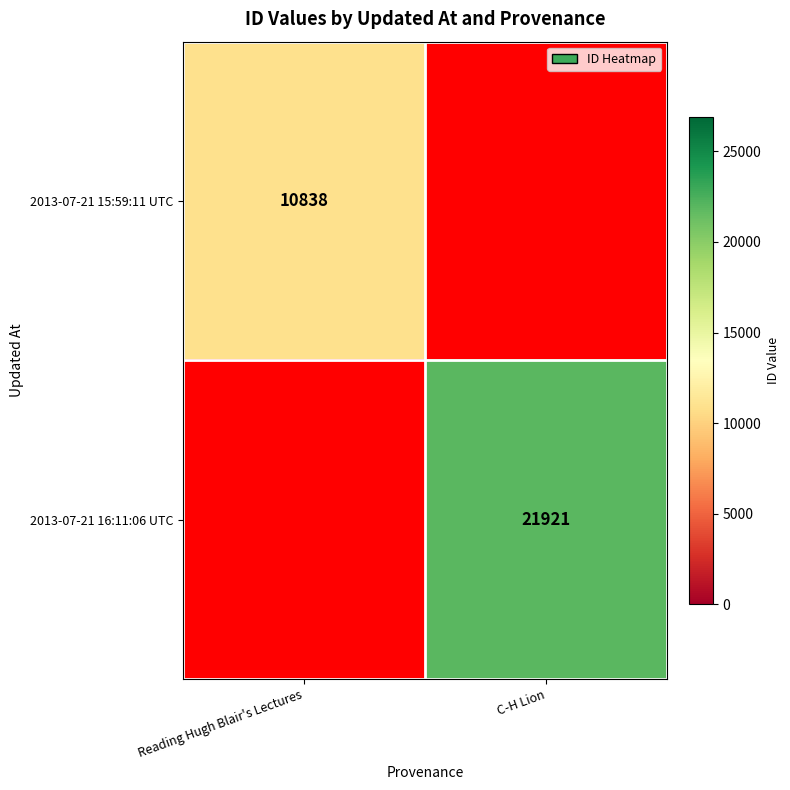

Is it true that 2013-07-21 16:11:06 UTC equals 38415.0 at C-H Lion?

False